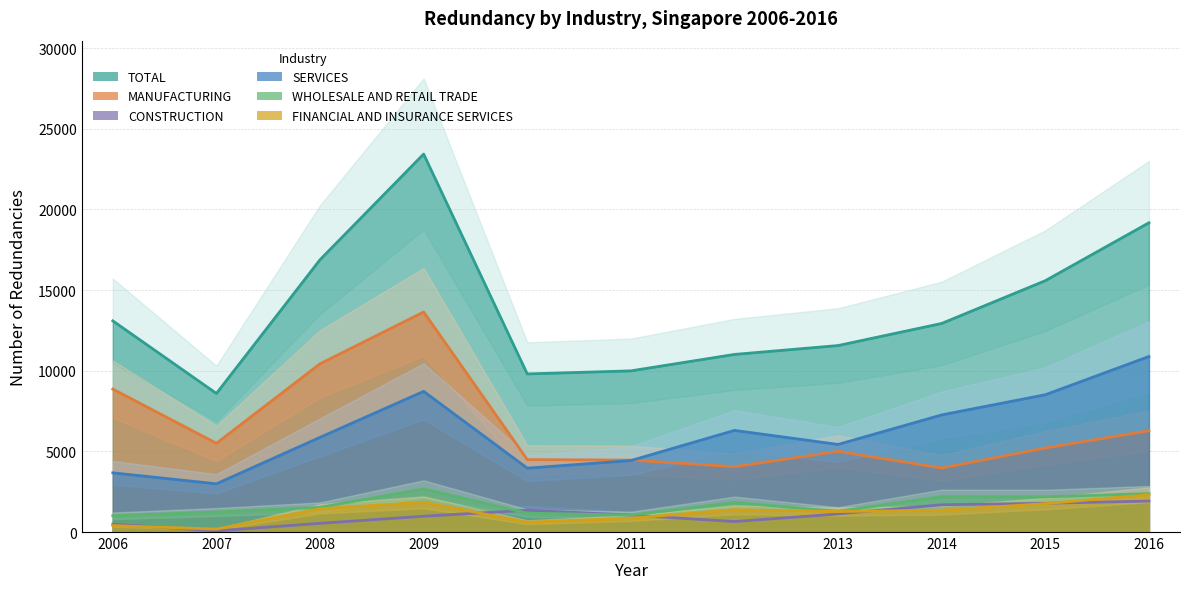

What is the average value of the FINANCIAL AND INSURANCE SERVICES series?

1218